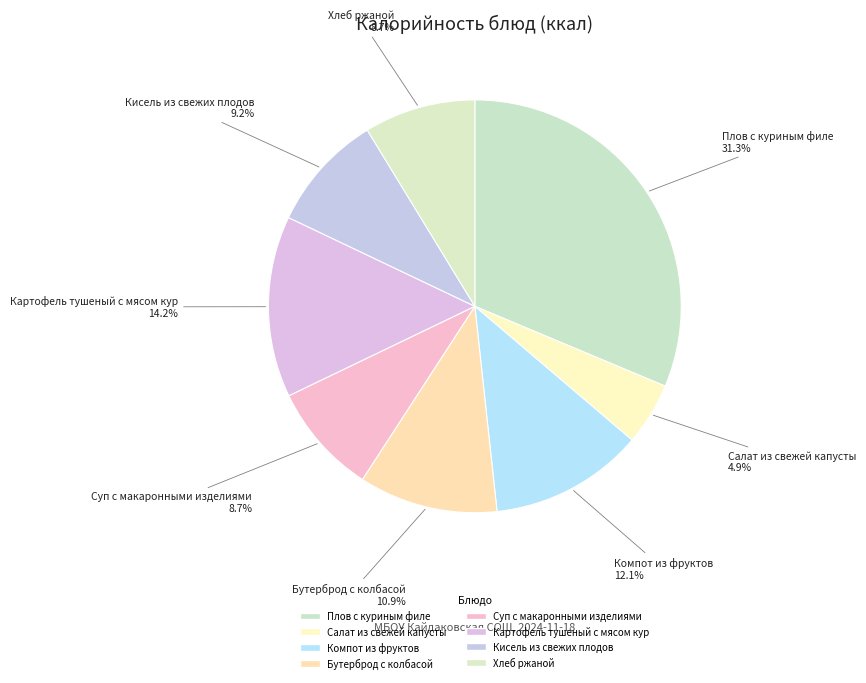

Do Картофель тушеный с мясом кур and Салат из свежей капусты together represent more than half of the pie?

No